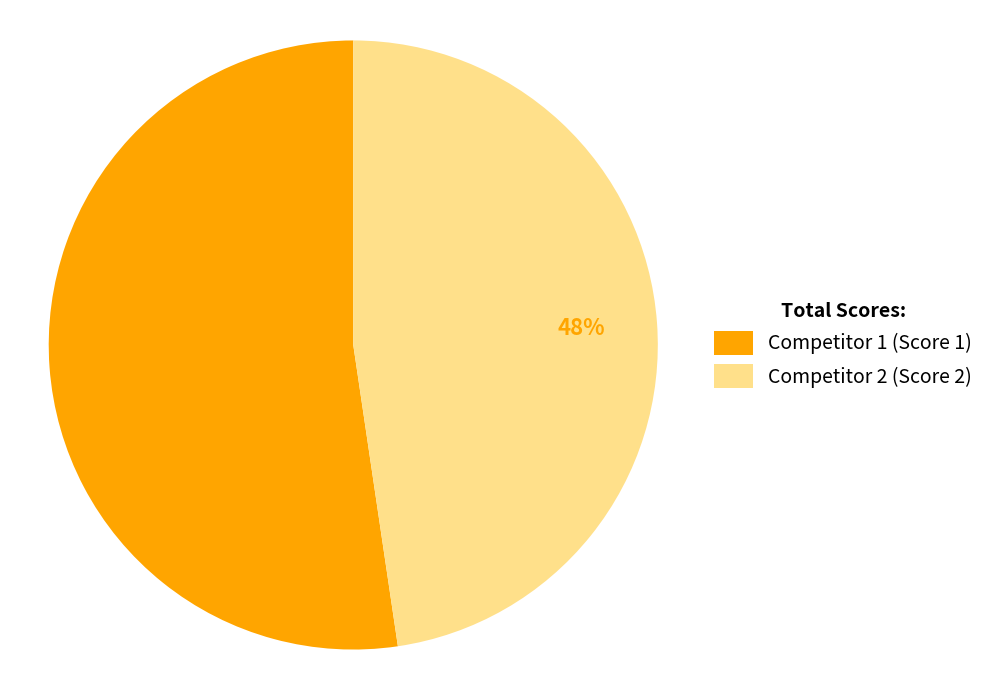

To the nearest percent, what is the average slice percentage?

50%